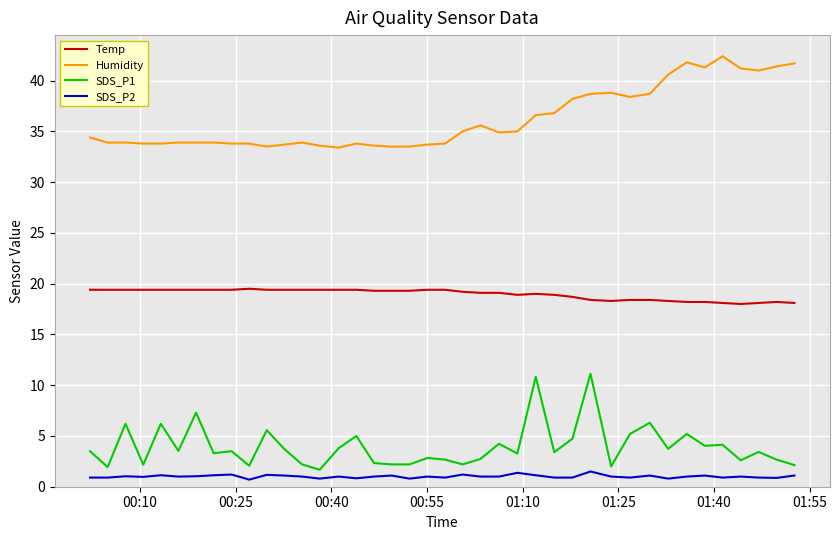

What is the maximum value for SDS_P1?

11.1